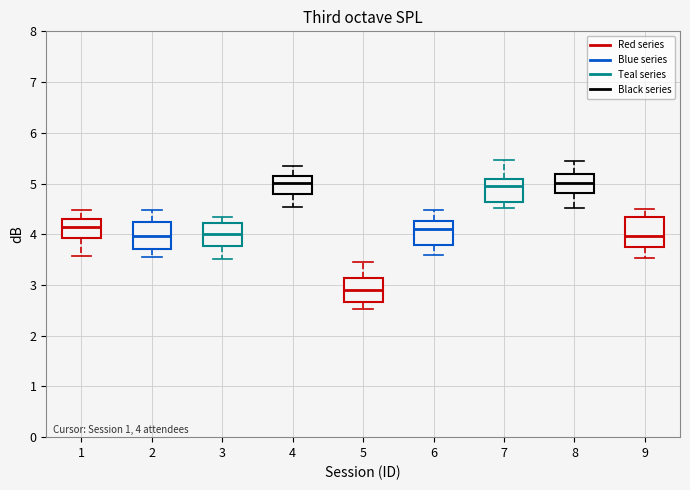

Which box's median line is the lowest?

5